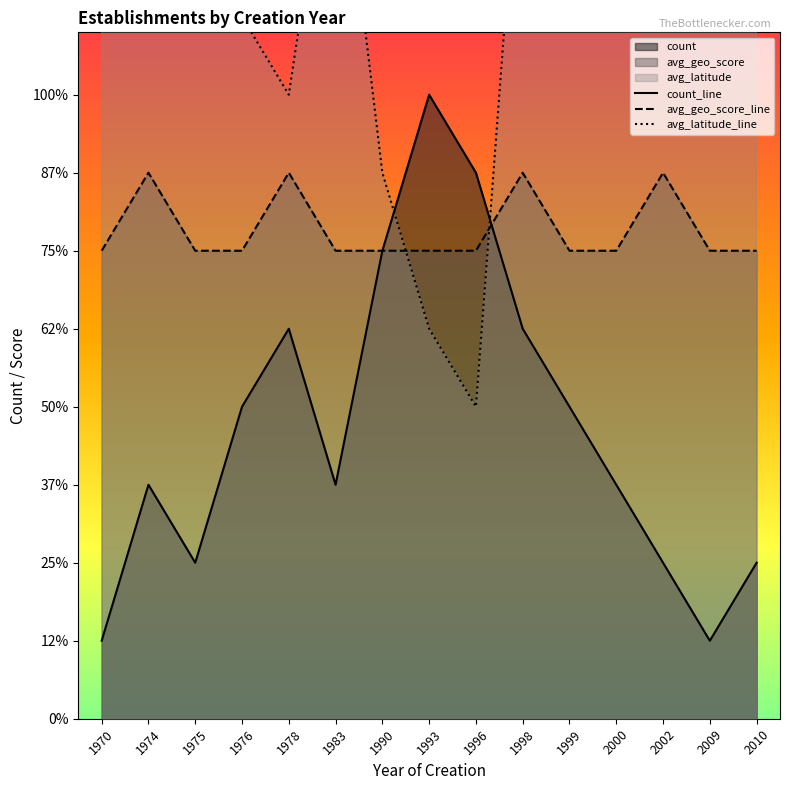

List the series in order of their overall mean, highest first.

avg_latitude_line, avg_geo_score_line, count_line